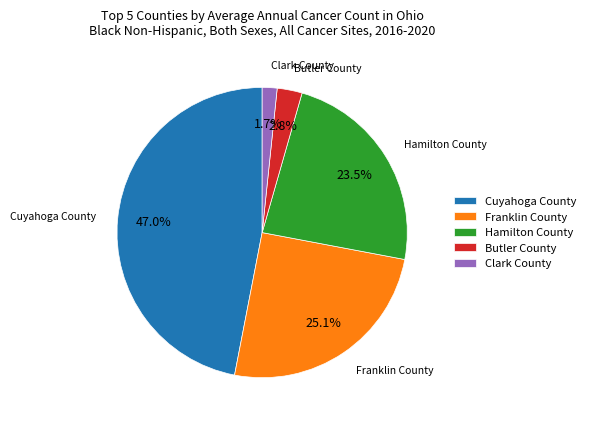

What is the total percentage of Franklin County and Butler County?

27.9%